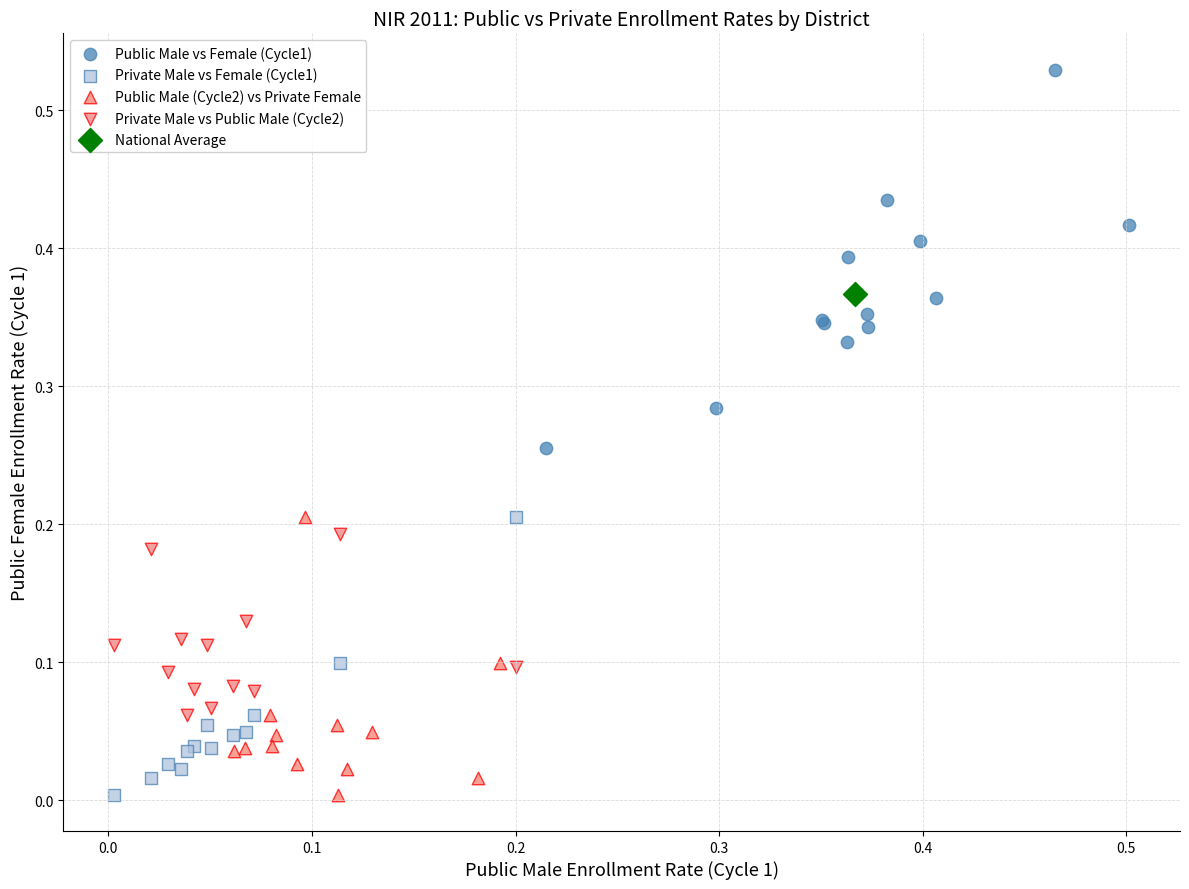

What are all the series names shown in the legend?

Public Male vs Female (Cycle1), Private Male vs Female (Cycle1), Public Male (Cycle2) vs Private Female, Private Male vs Public Male (Cycle2), National Average